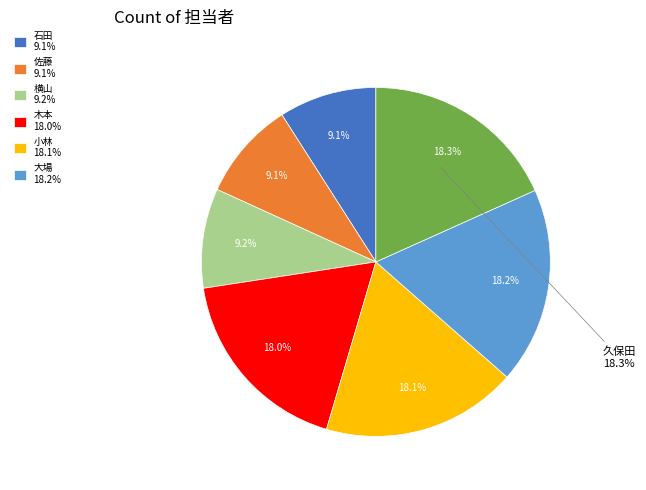

True or false: 木本 accounts for 18% of the total.

True